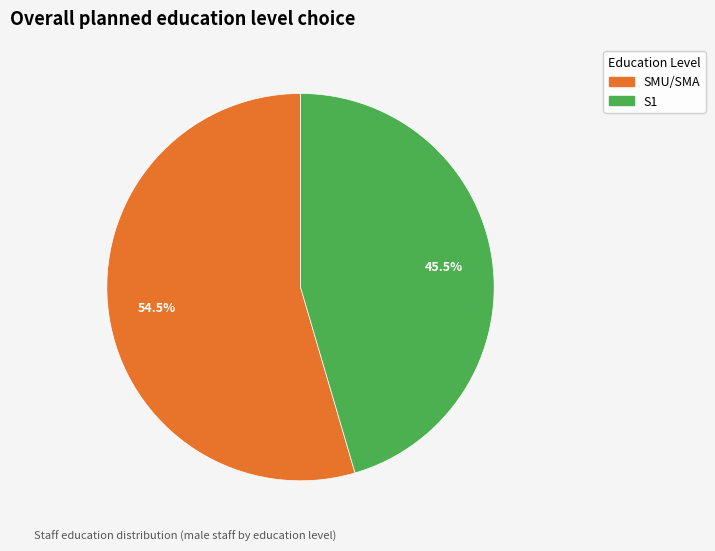

What is the ratio of the value at S1 to the value at SMU/SMA?

0.8